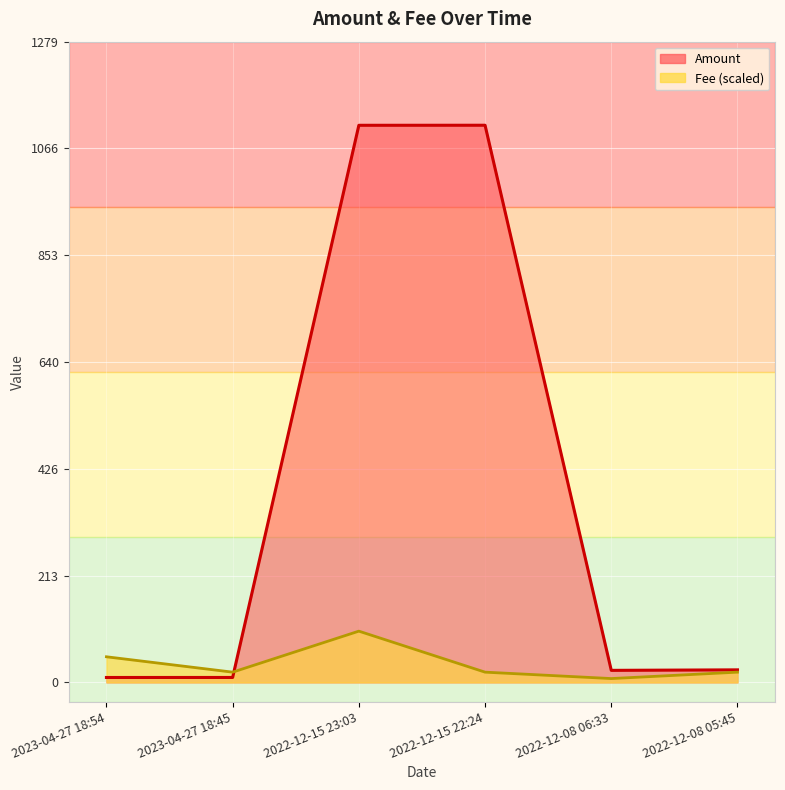

The value of Fee at 2023-04-27 18:45 is 33.5. True or false?

False